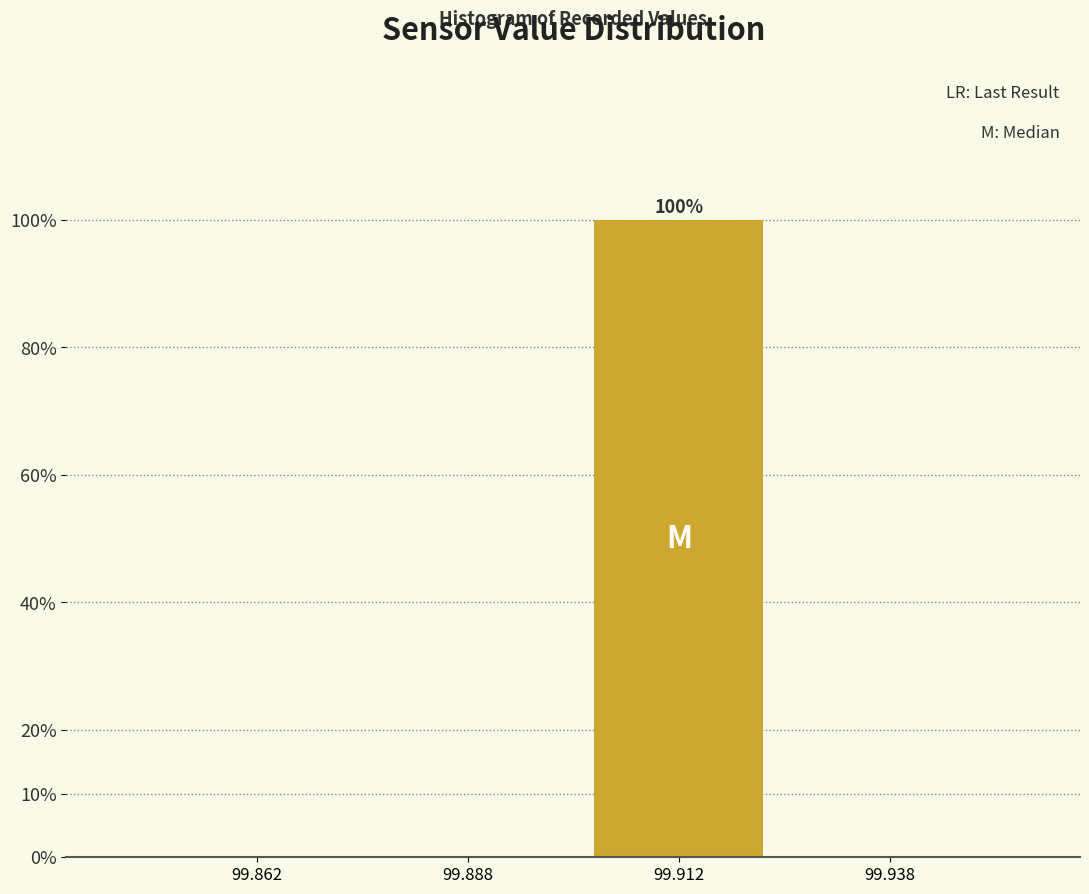

Reading left to right, list all the values displayed in this chart.

99.862=0	99.888=0	99.912=100	99.938=0